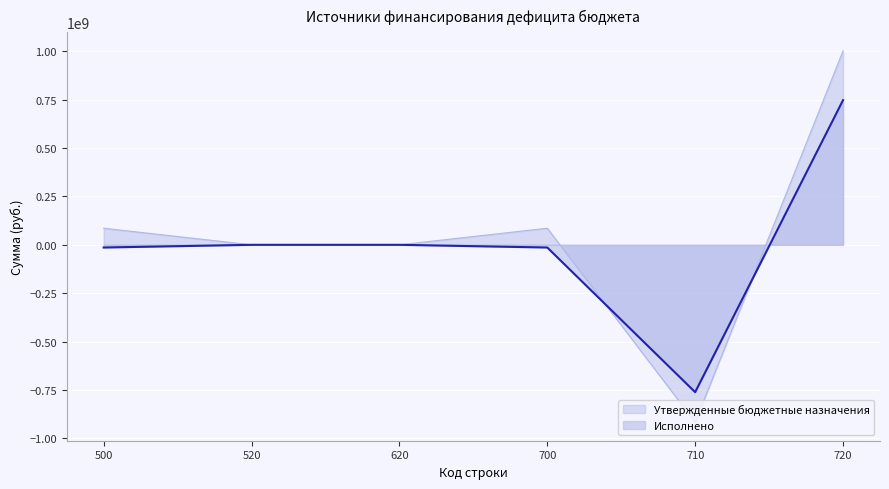

List the series in order of their peak value, lowest first.

Исполнено, Утвержденные бюджетные назначения